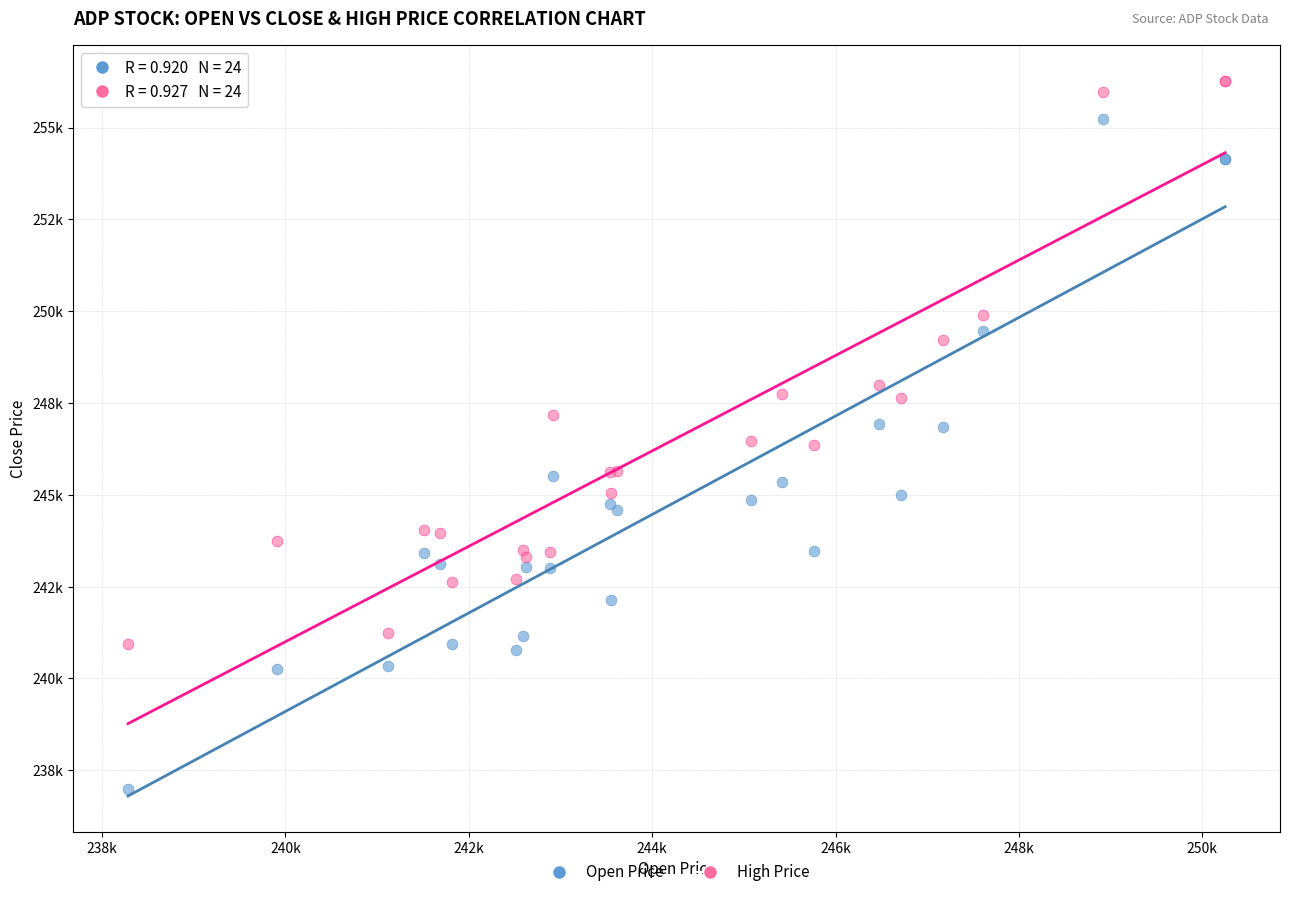

Which series reaches the maximum Y coordinate?

High Price